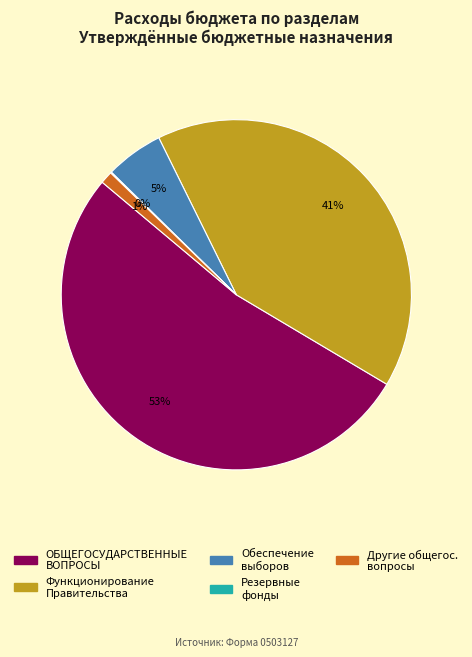

To the nearest percent, what is the average slice percentage?

20%